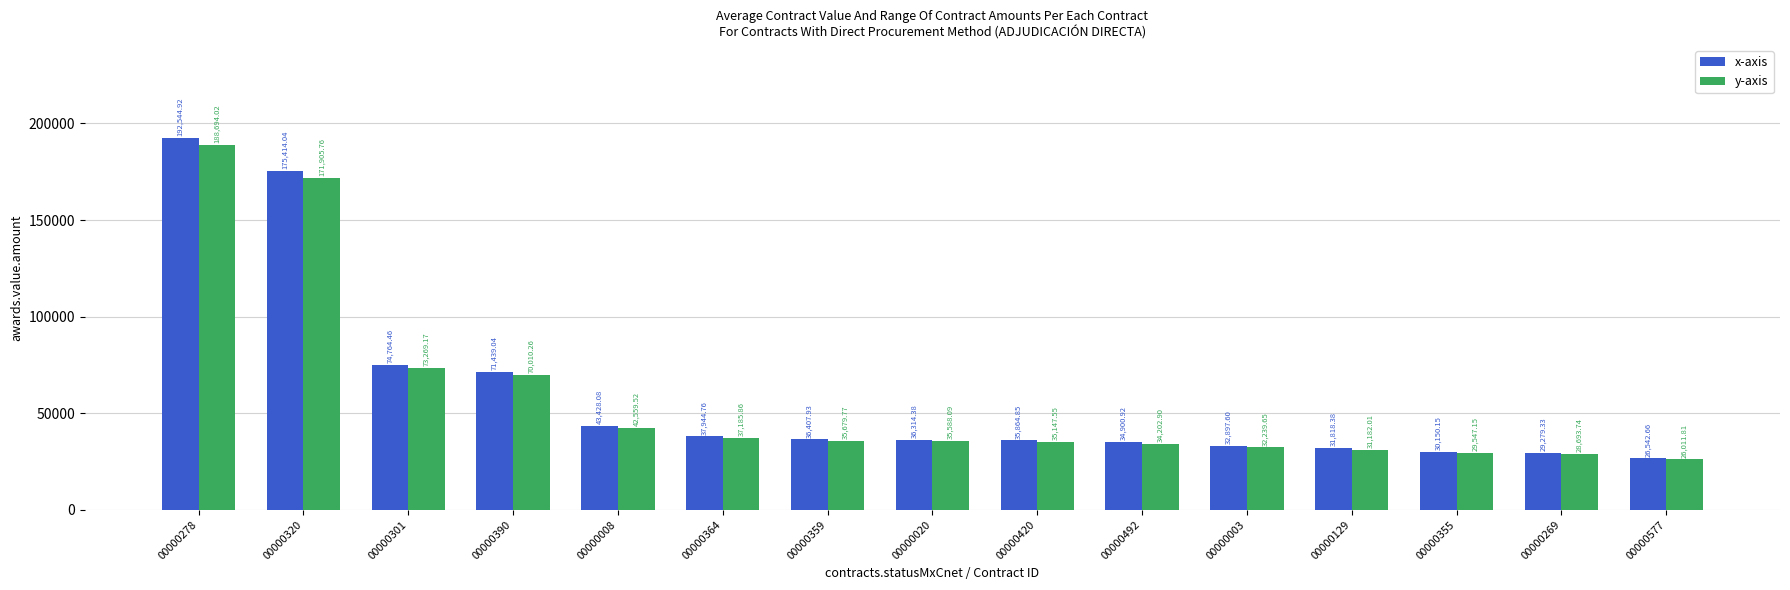

Which label corresponds to the largest value in the chart?

00000278